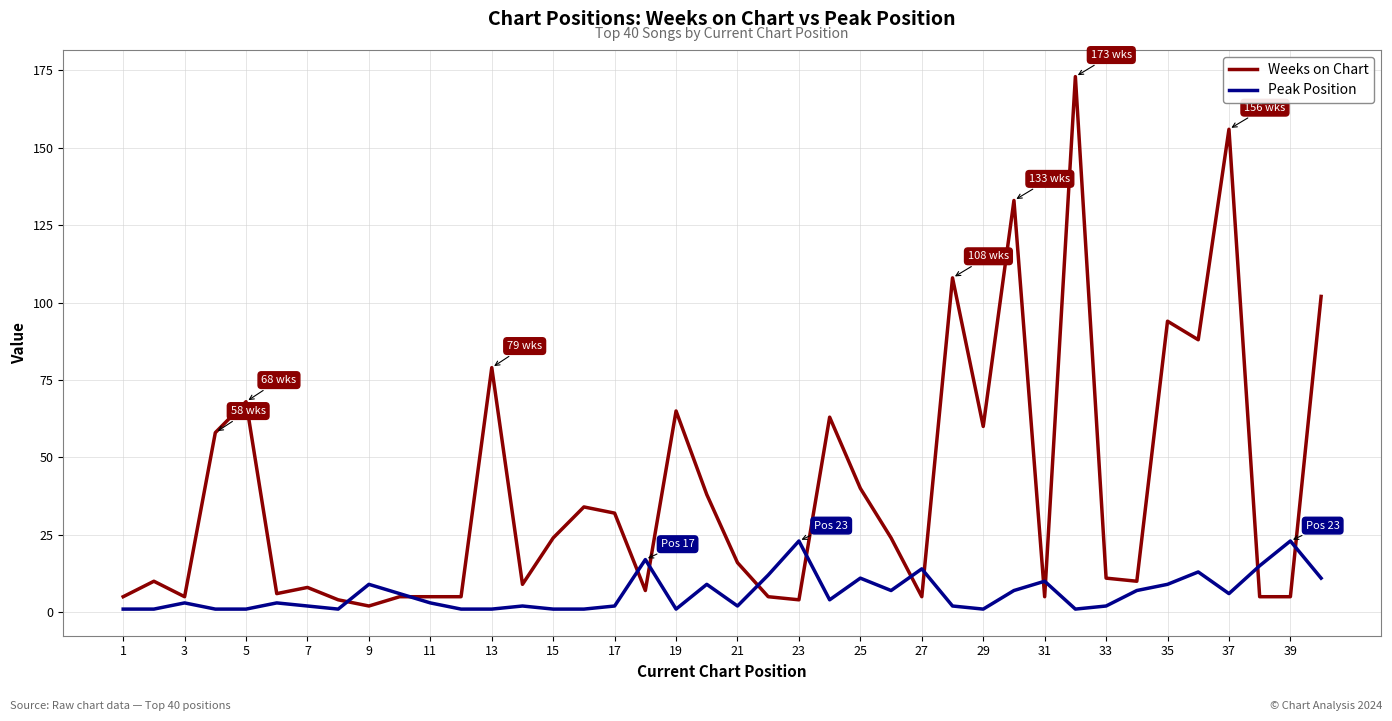

What is the highest value of the Weeks on Chart series?

173